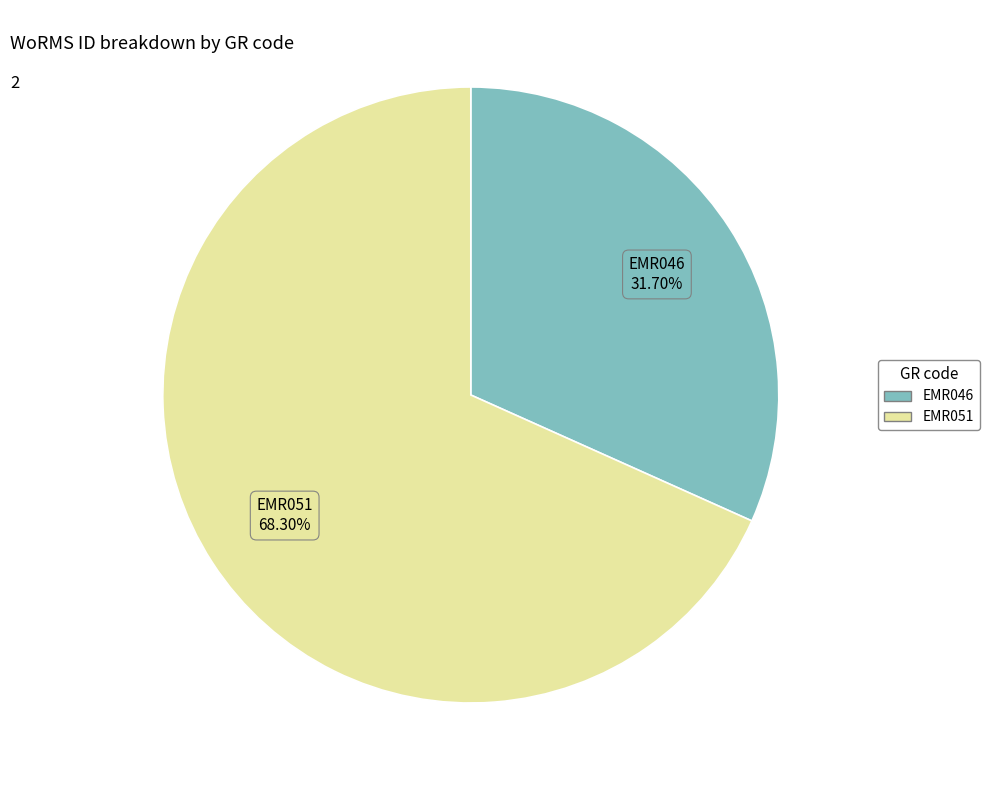

What is the smallest slice in the pie chart?

EMR046